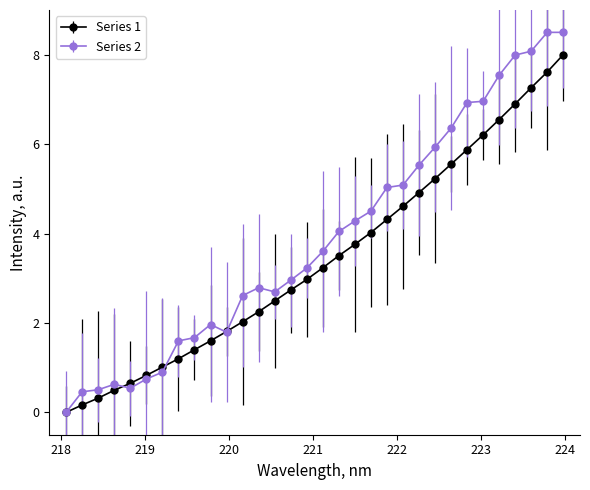

Which series has the largest range (max minus min)?

Series 2